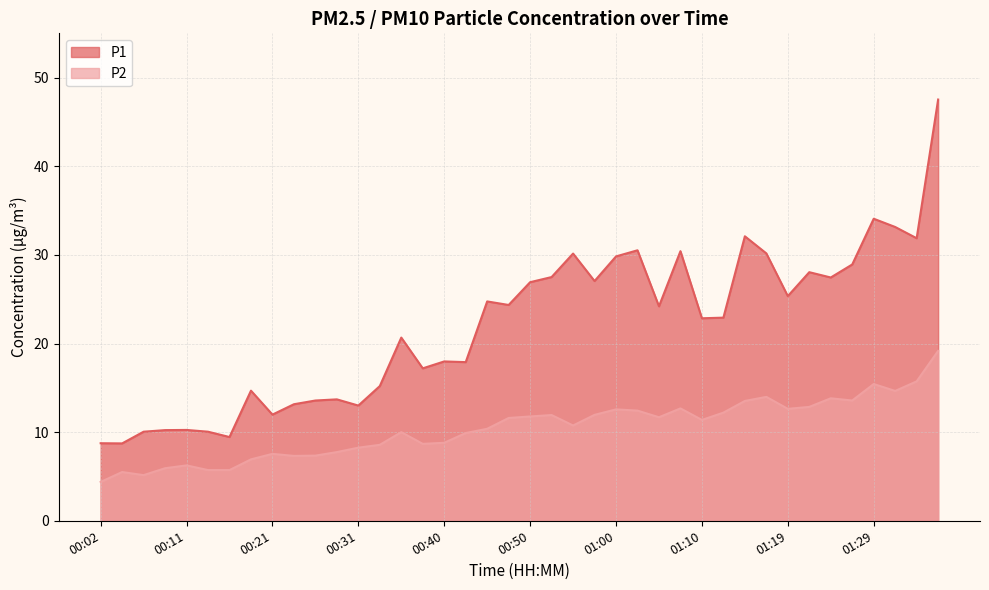

At how many categories does at least one series exceed 38?

1